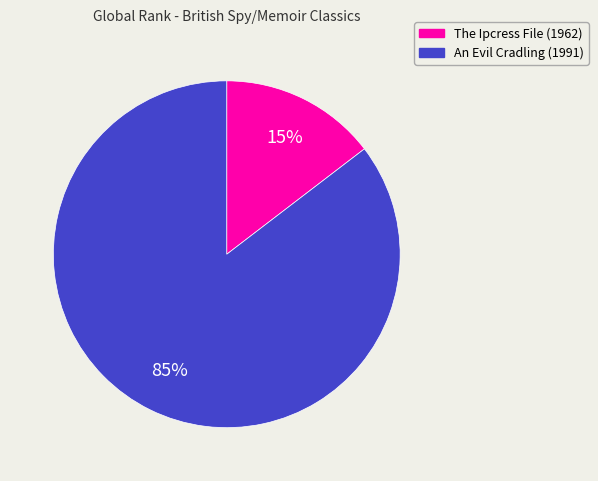

Count the number of slices in the pie.

2